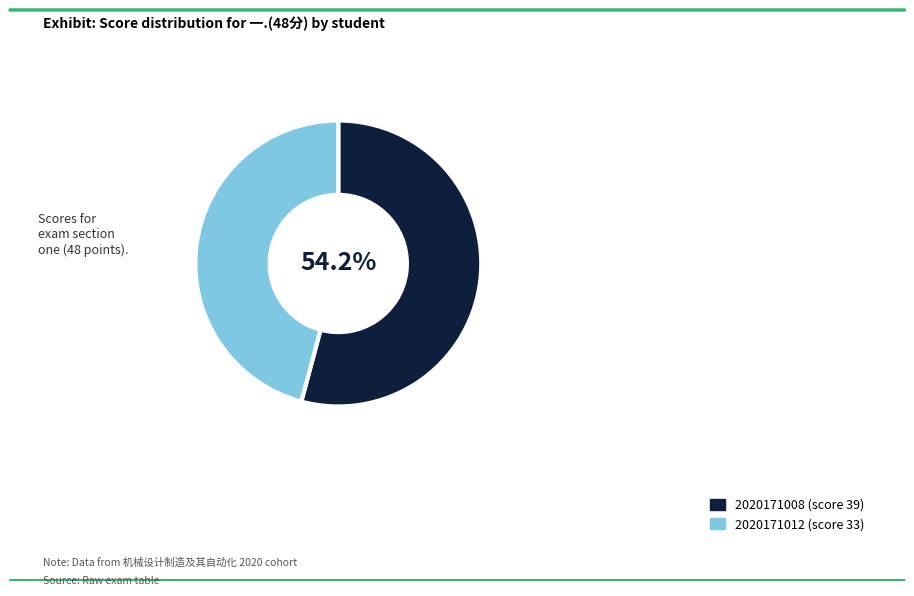

The 2020171008 slice represents 54% of the pie. True or false?

True